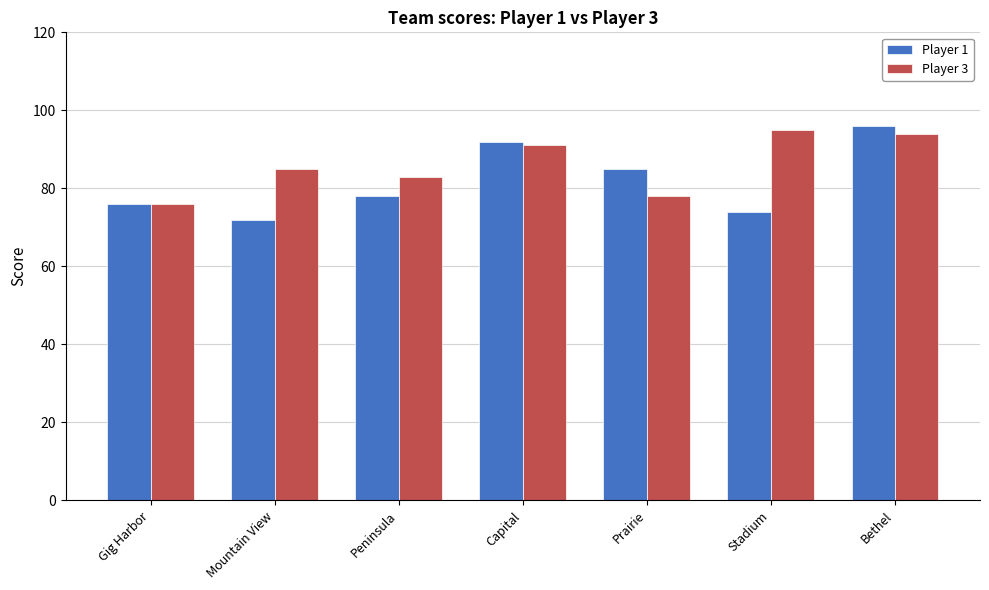

Does the chart contain any negative values?

No